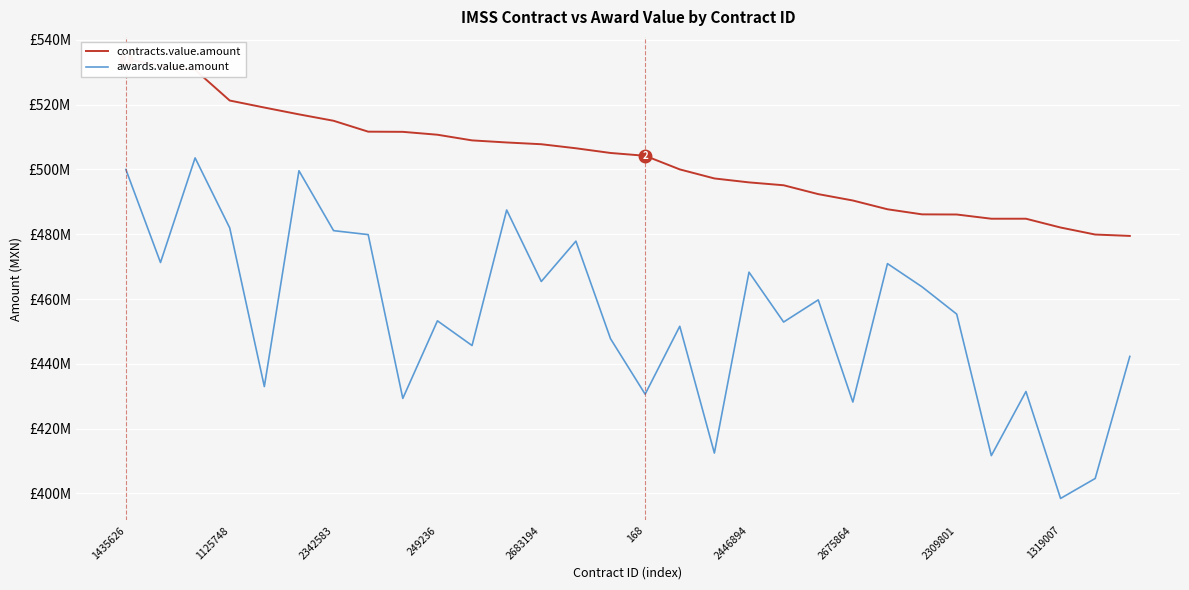

What are all the series names shown in the legend?

contracts.value.amount, awards.value.amount